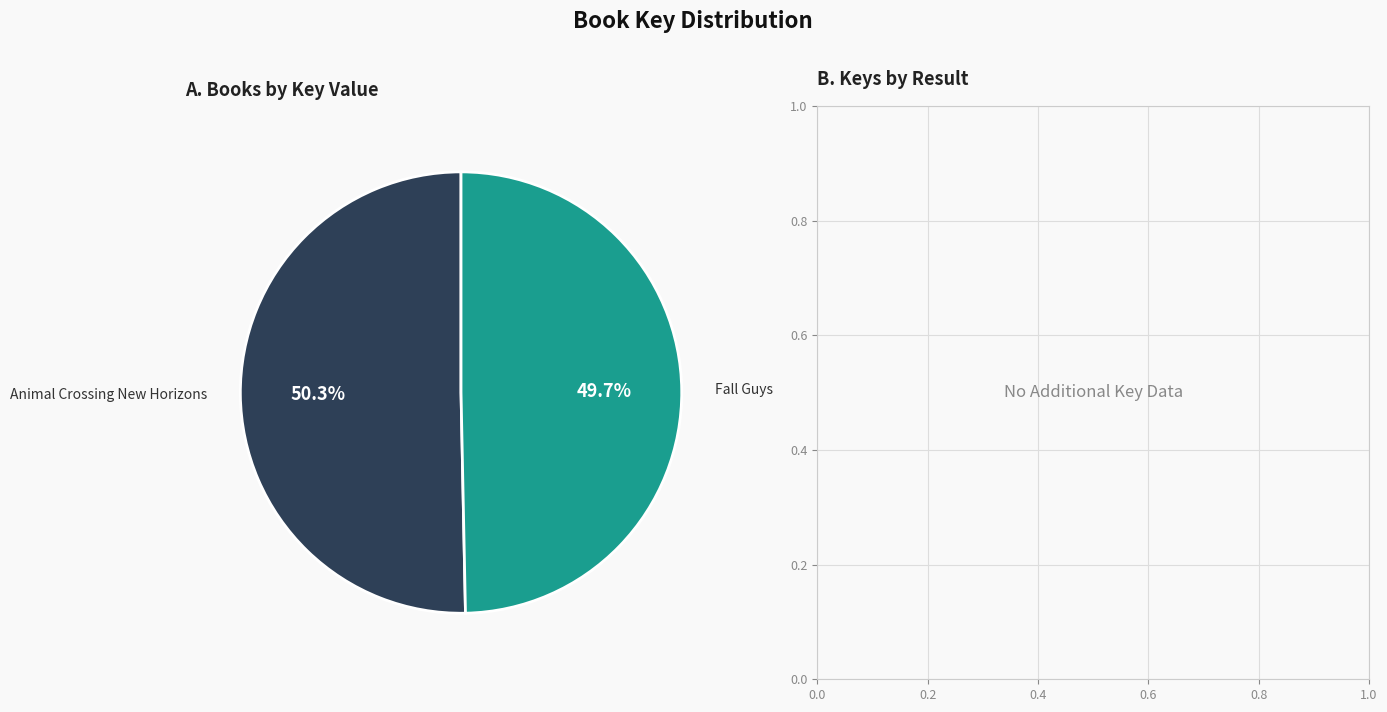

Does any single category account for the majority?

Yes